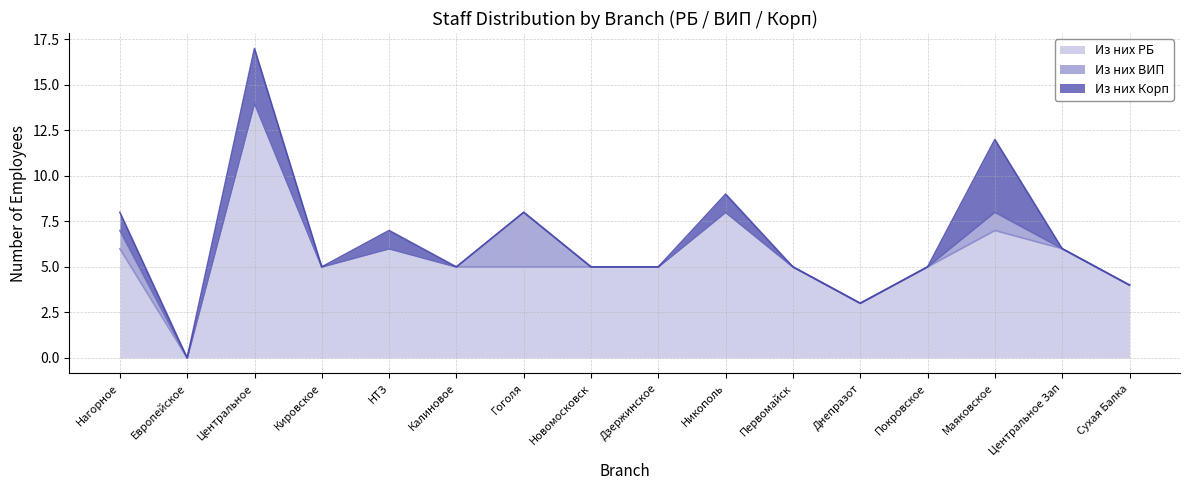

True or false: Из них ВИП has a value of -2 at Первомайск.

False